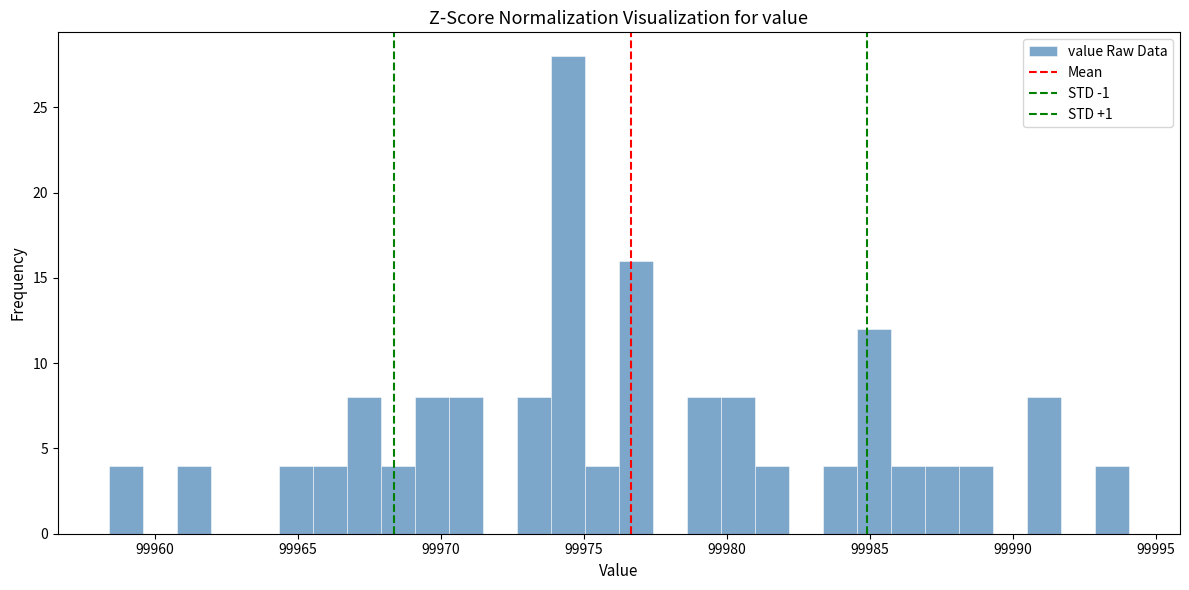

Read against the x-axis, roughly where is the centre of the tallest bar?

99974.5